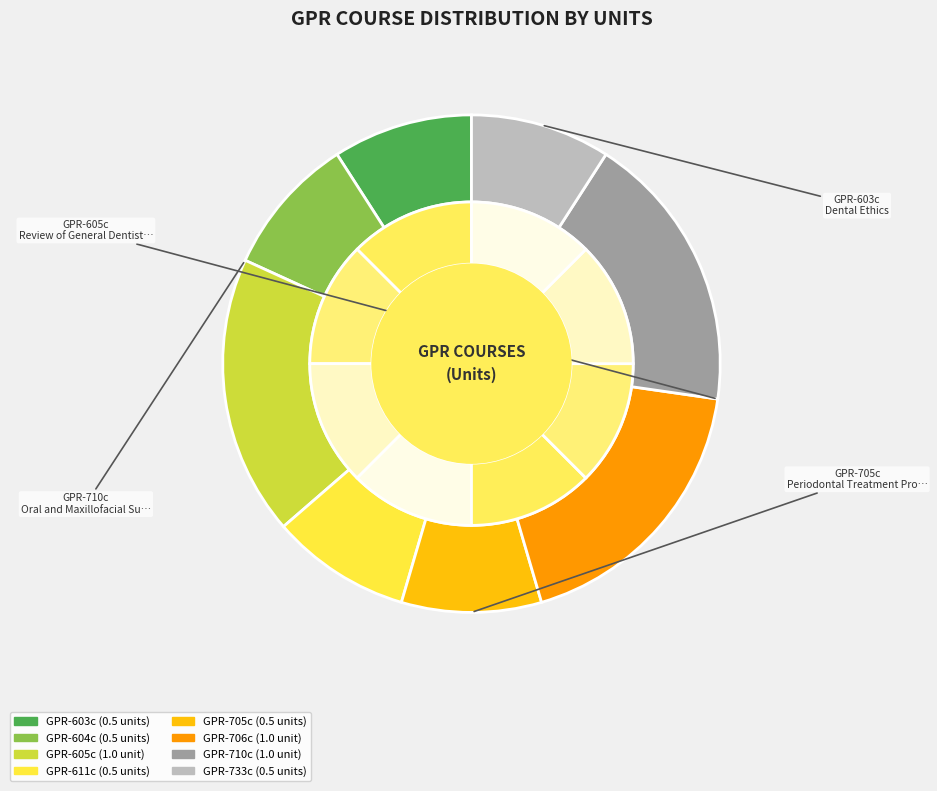

The GPR-604c slice represents 9% of the pie. True or false?

True